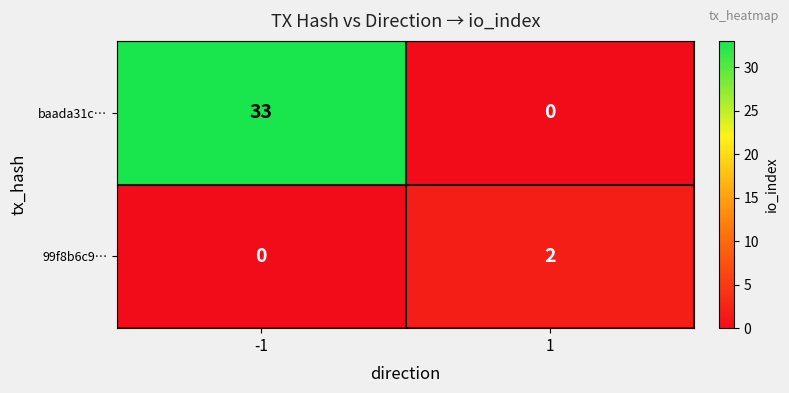

Between -1 and 1, which series saw the biggest shift?

baada31c…